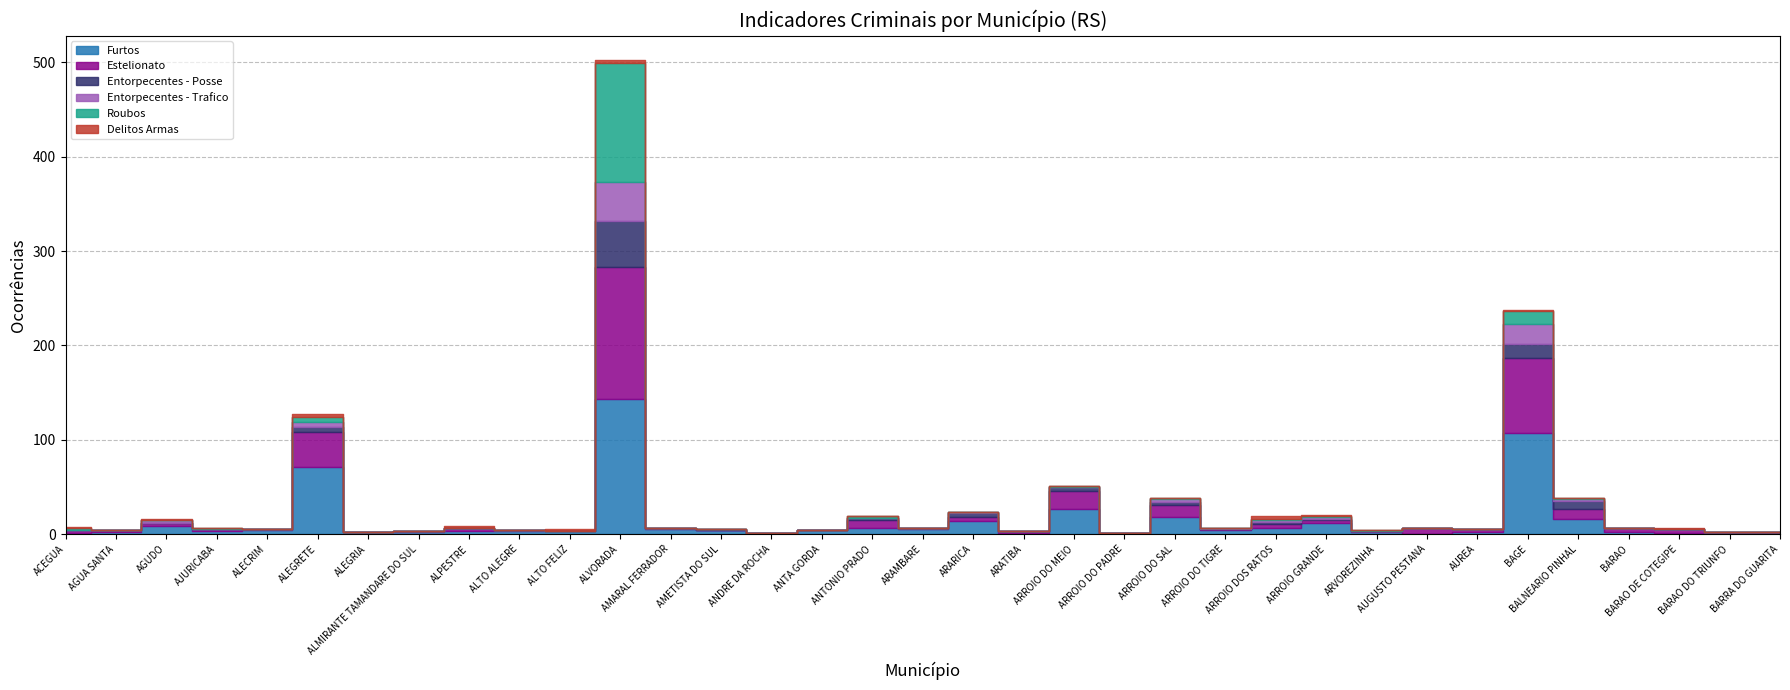

How many interior local valleys does the Delitos Armas series have?

2